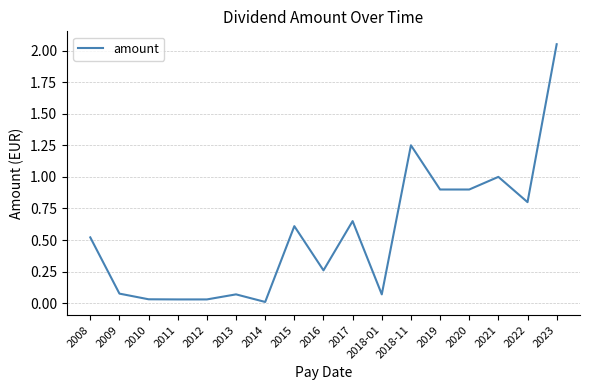

What position from the right is 2022?

2